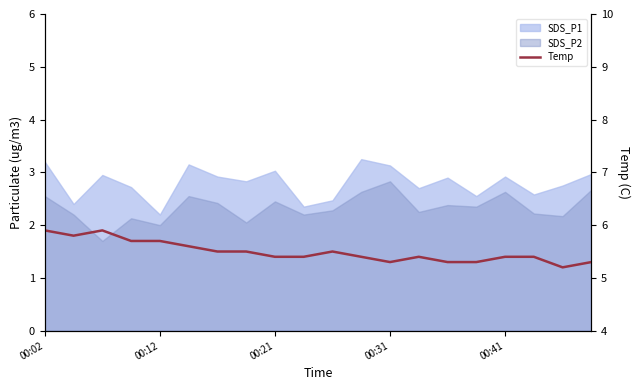

At which category does the chart reach its minimum across all series?

18